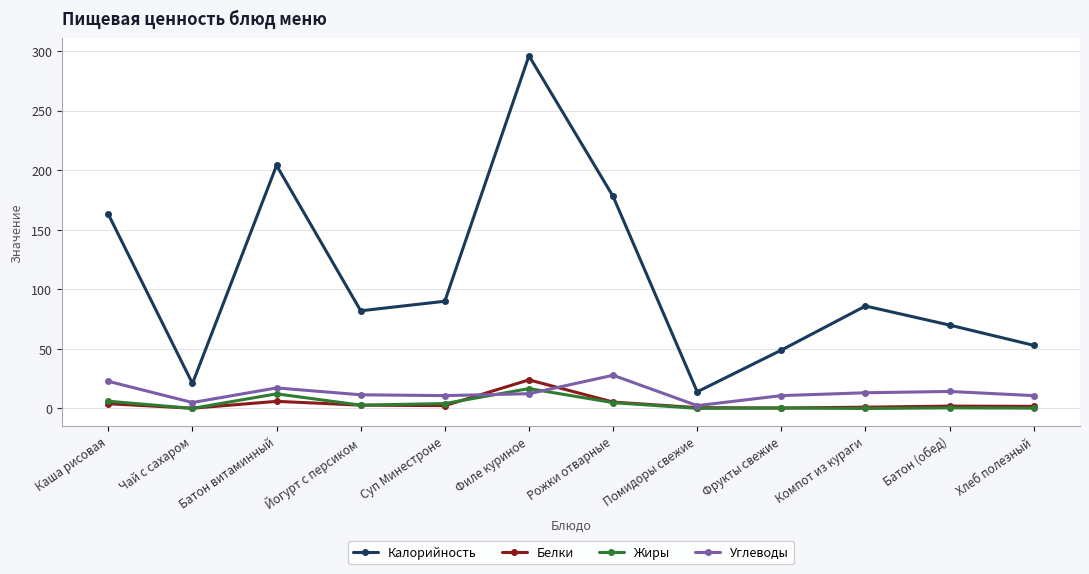

In Белки, how many points are lower than both neighbors (excluding endpoints)?

3